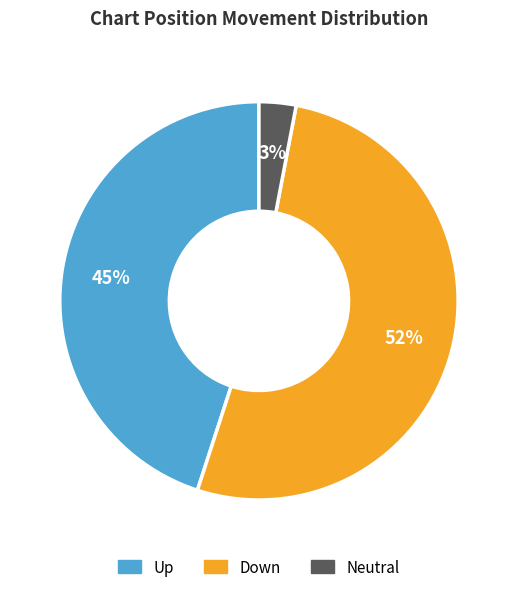

Does any single category account for the majority?

Yes